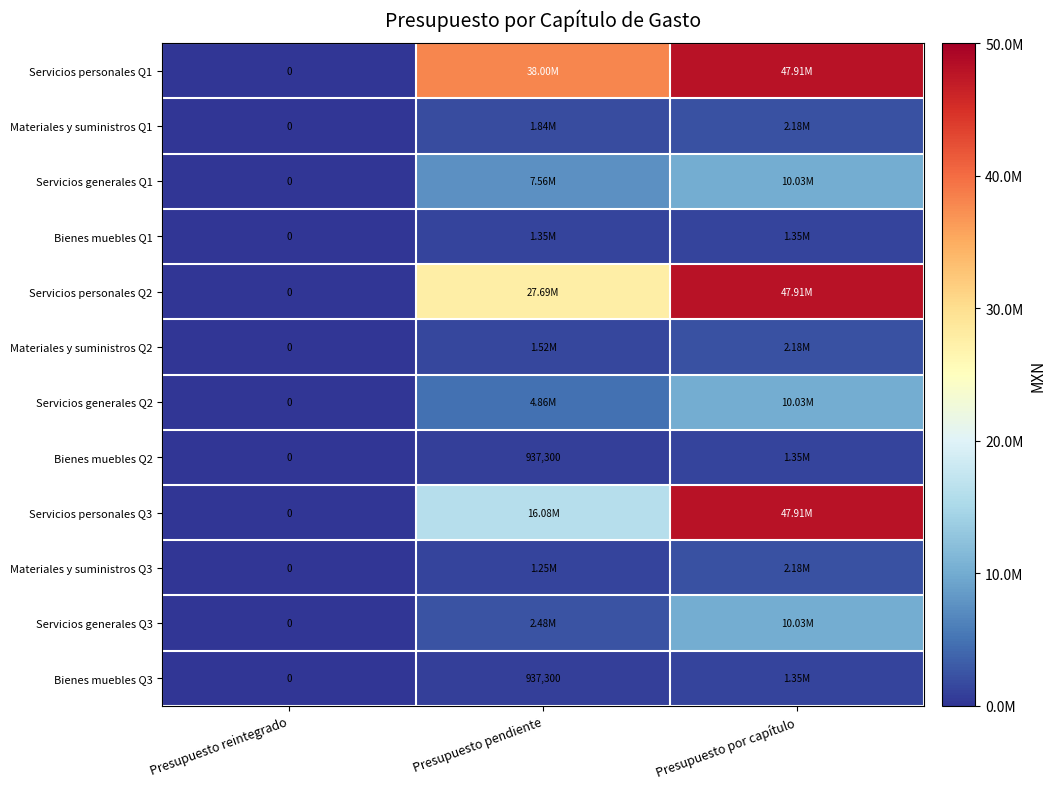

What is the difference between the maximum and second lowest values in the Materiales y suministros Q3 series?

930666.1